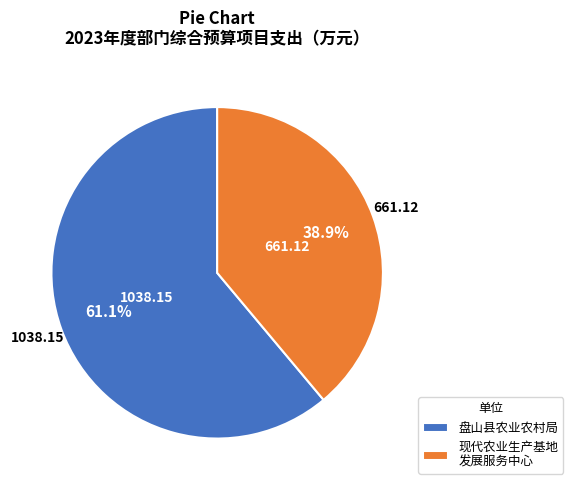

How many slices are in this pie chart?

2